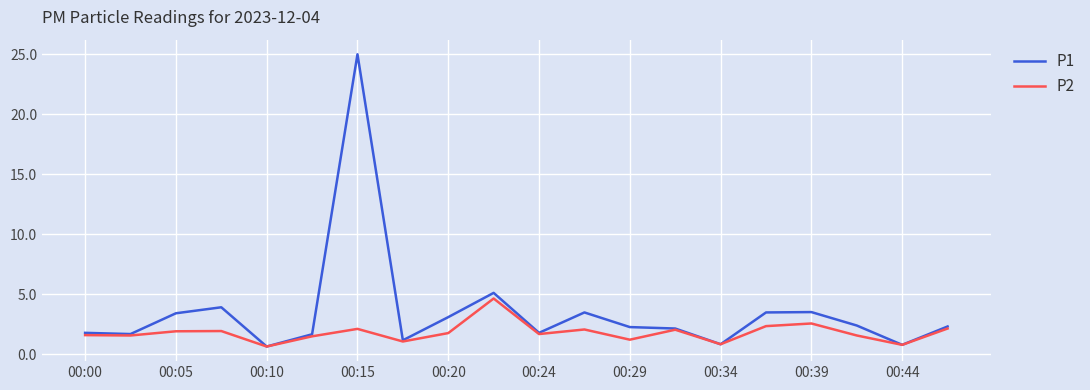

List the series in order of their peak value, lowest first.

P2, P1